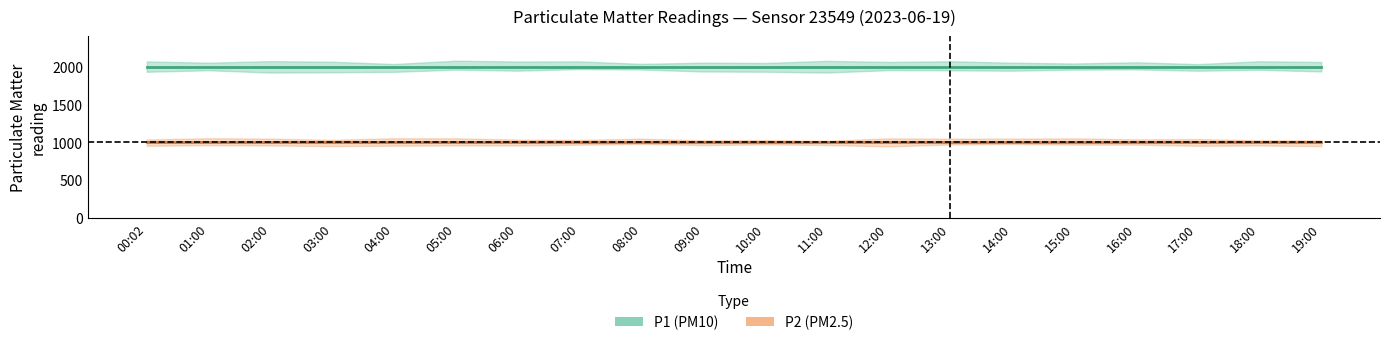

What is the approximate value of P2 line at 06:00?

999.9